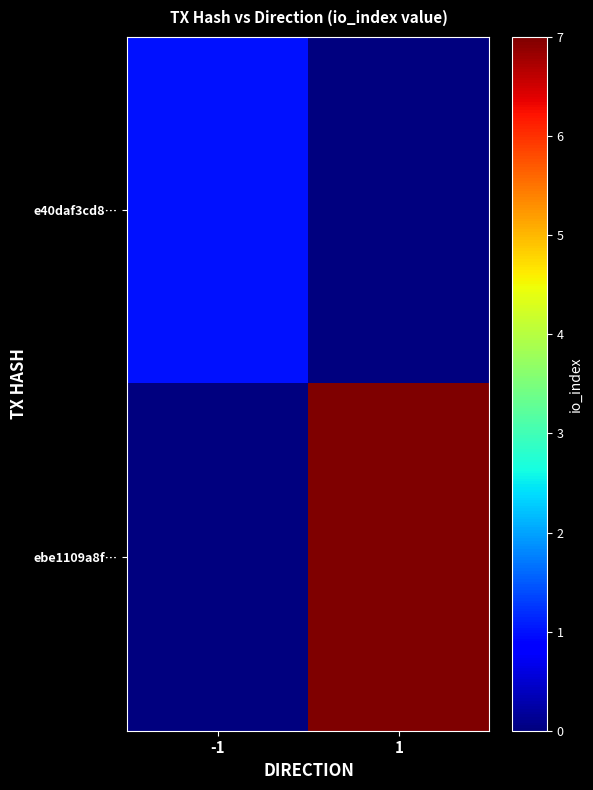

Reading left to right, extract all data points from this chart.

e40daf3cd8…: -1=1	1=0
ebe1109a8f…: -1=0	1=7